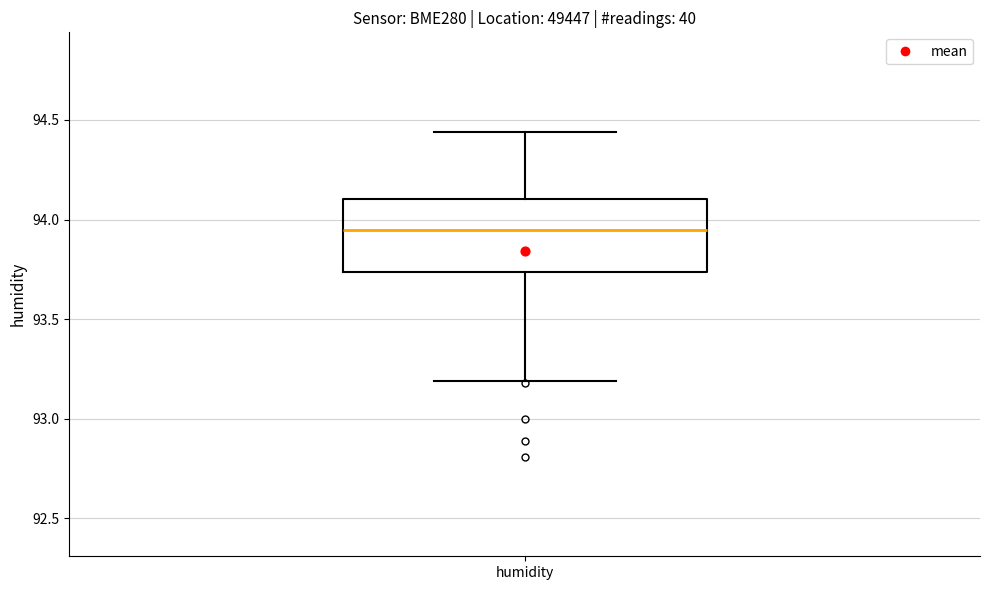

Where is the lower edge of the box for humidity on the y-axis? The values are not printed on the chart, so give them approximately, as read against the axis.

93.75